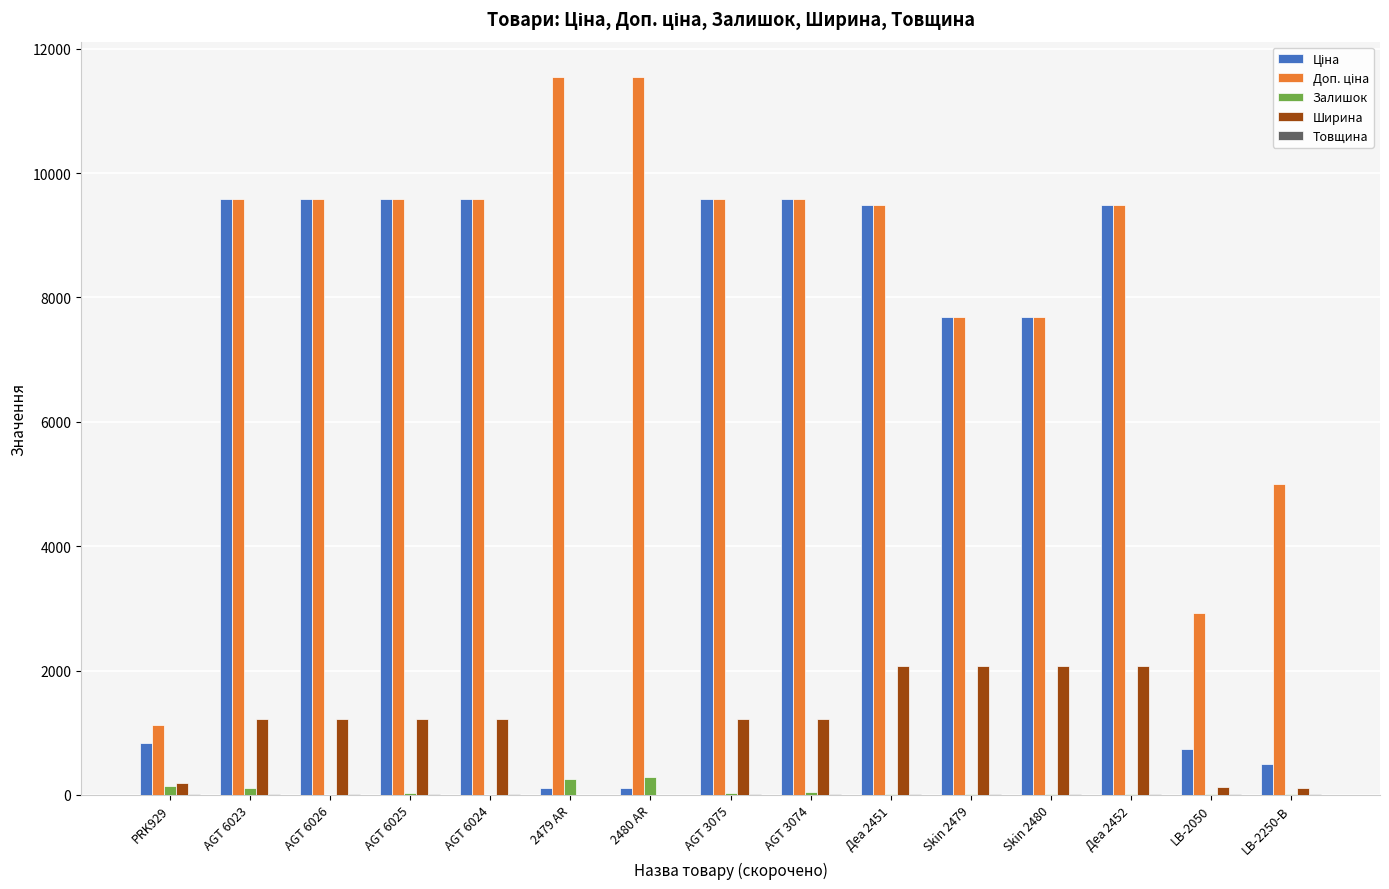

The value of Ширина at Skin 2480 is 2070.0. True or false?

True